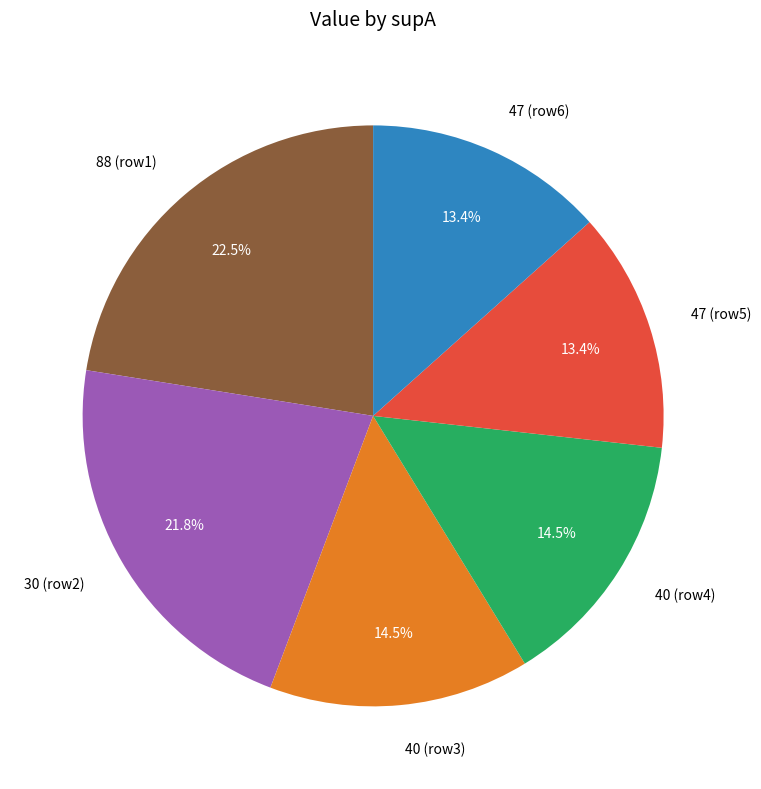

What is the total percentage of 40 (row4) and 88 (row1)?

37.0%